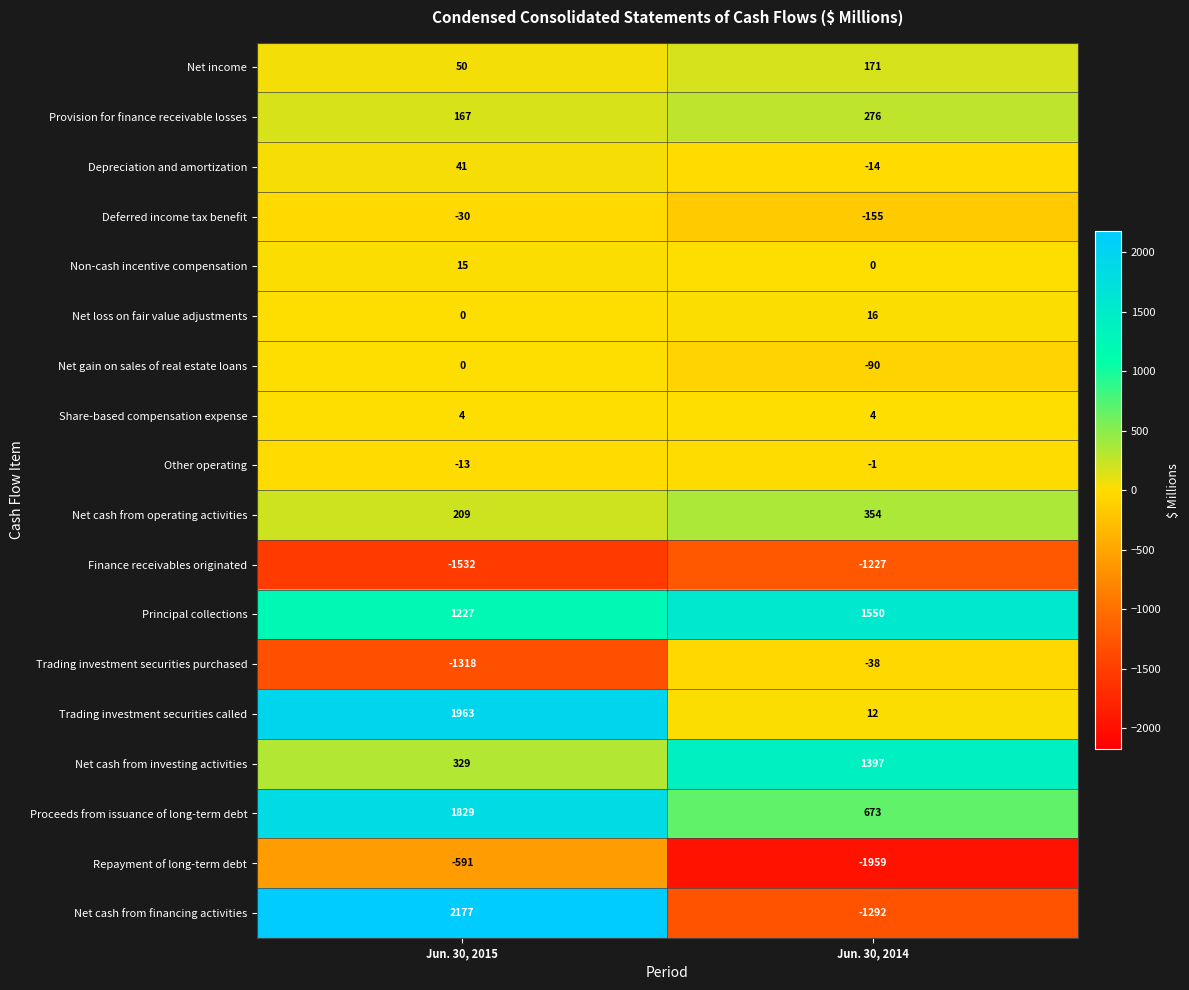

How many data points in Depreciation and amortization are less than 41?

1